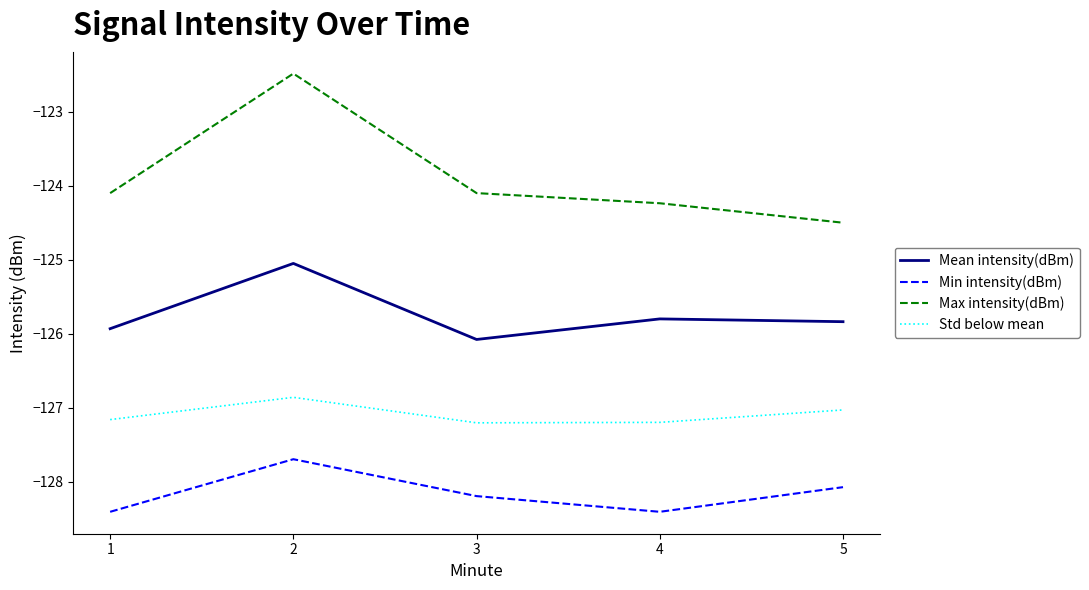

Is the value of Std below mean at 4 greater than the value of Max intensity(dBm) at 2?

No